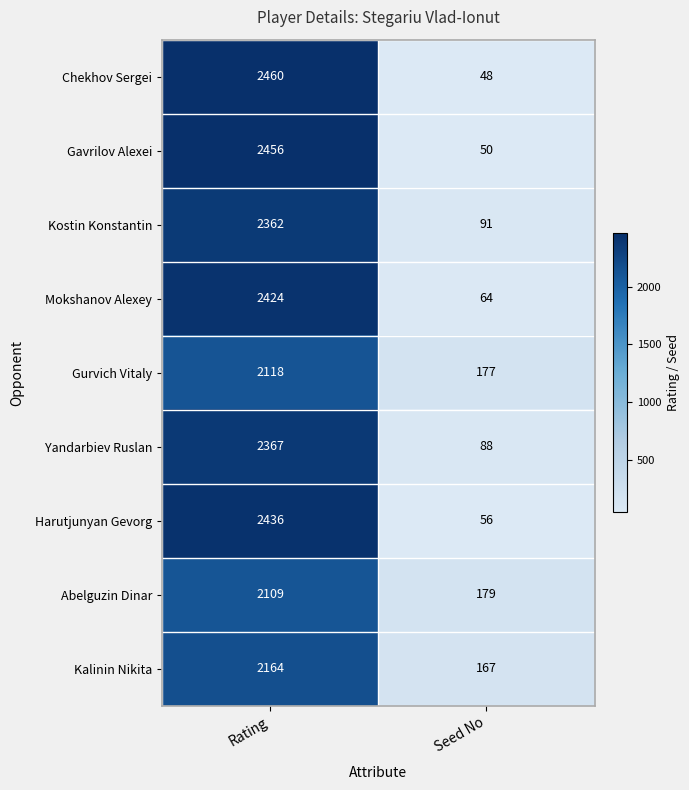

Rank the series at Seed No from lowest to highest value.

Chekhov Sergei, Gavrilov Alexei, Harutjunyan Gevorg, Mokshanov Alexey, Yandarbiev Ruslan, Kostin Konstantin, Kalinin Nikita, Gurvich Vitaly, Abelguzin Dinar